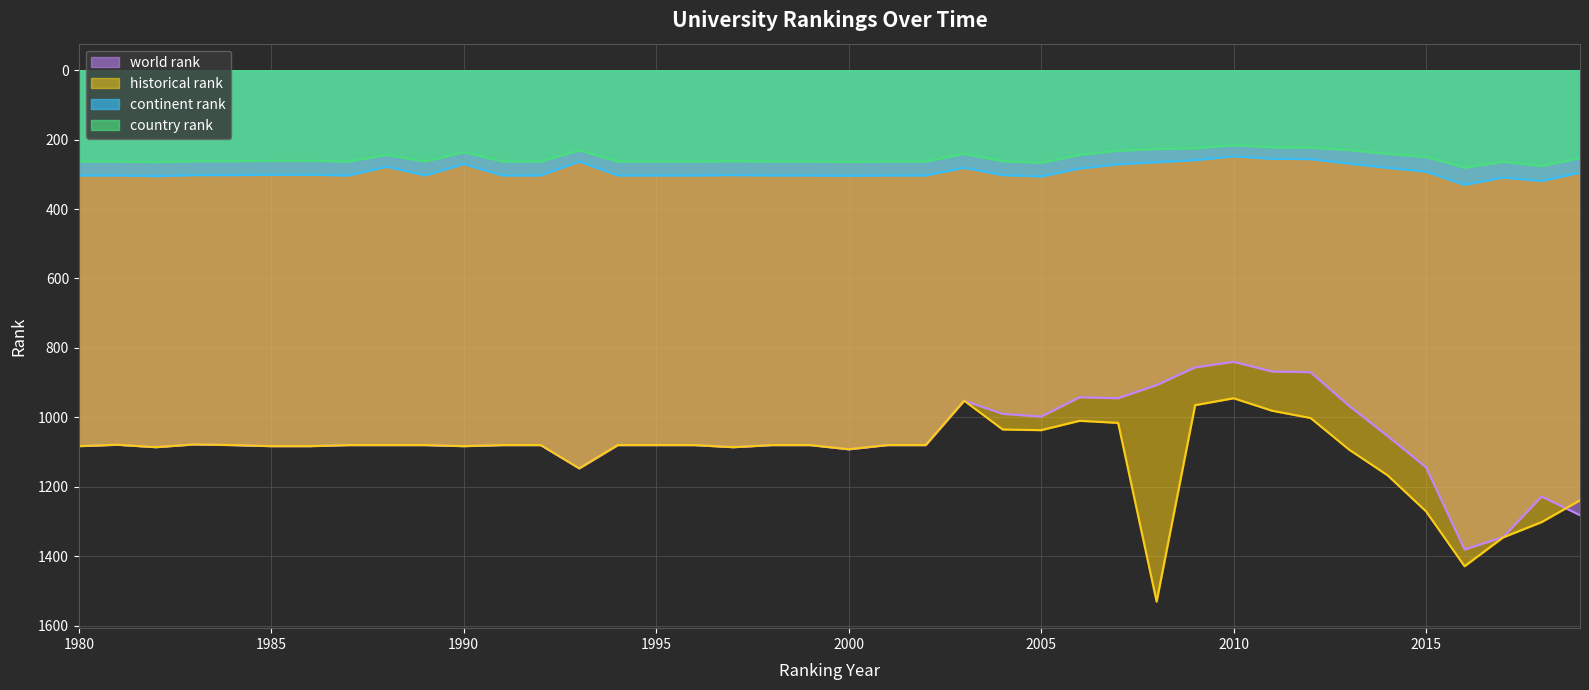

What is the value of the historical rank point at the 38th from the left?

1346